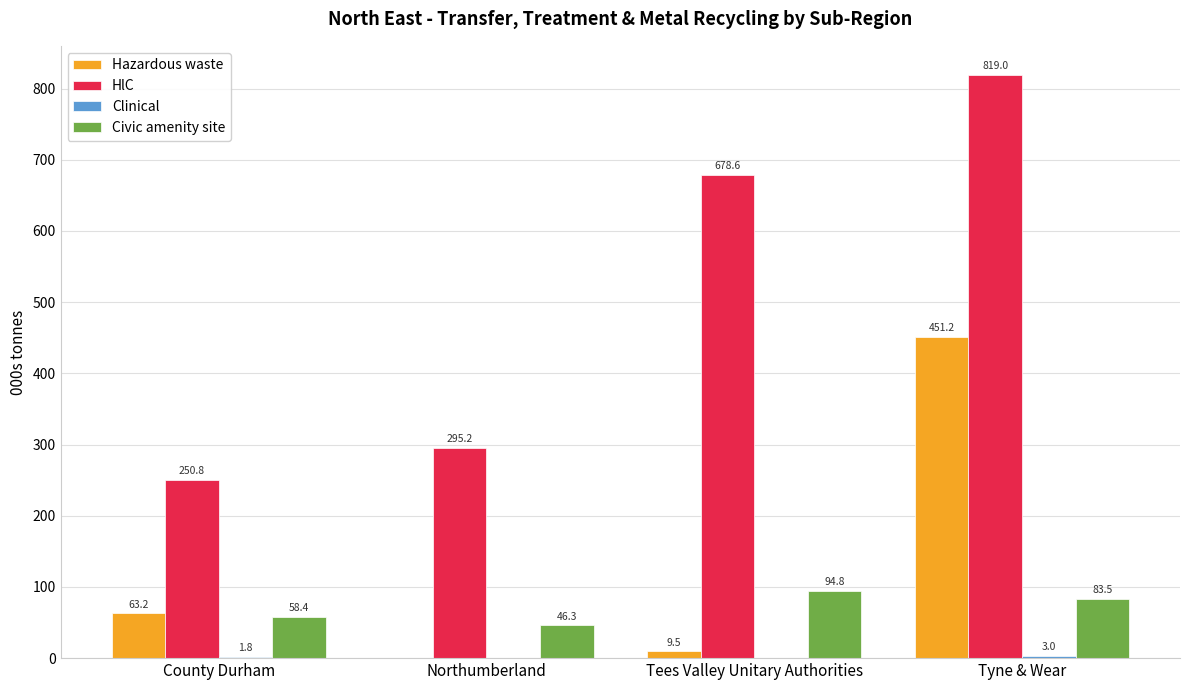

Is it true that Civic amenity site equals 48.5 at Tyne & Wear?

False